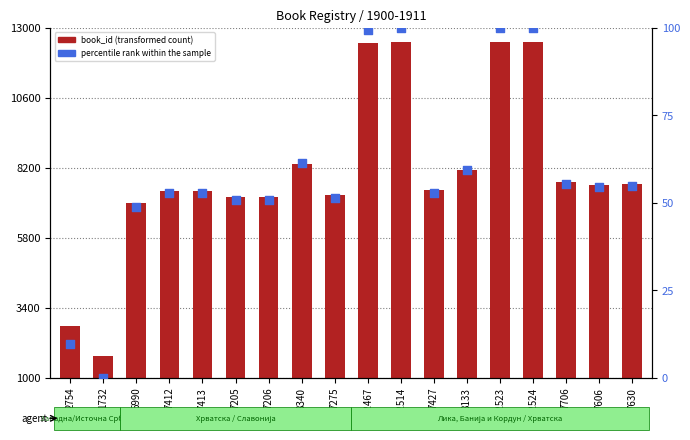

Which series has the largest Y range (max minus min)?

book_id